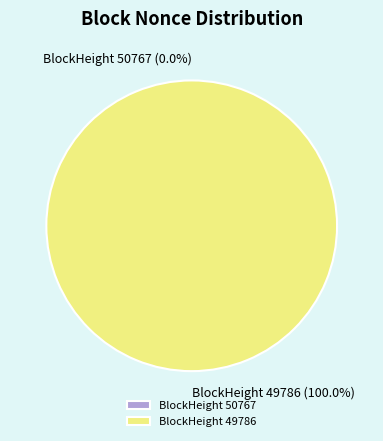

Count the number of slices in the pie.

2